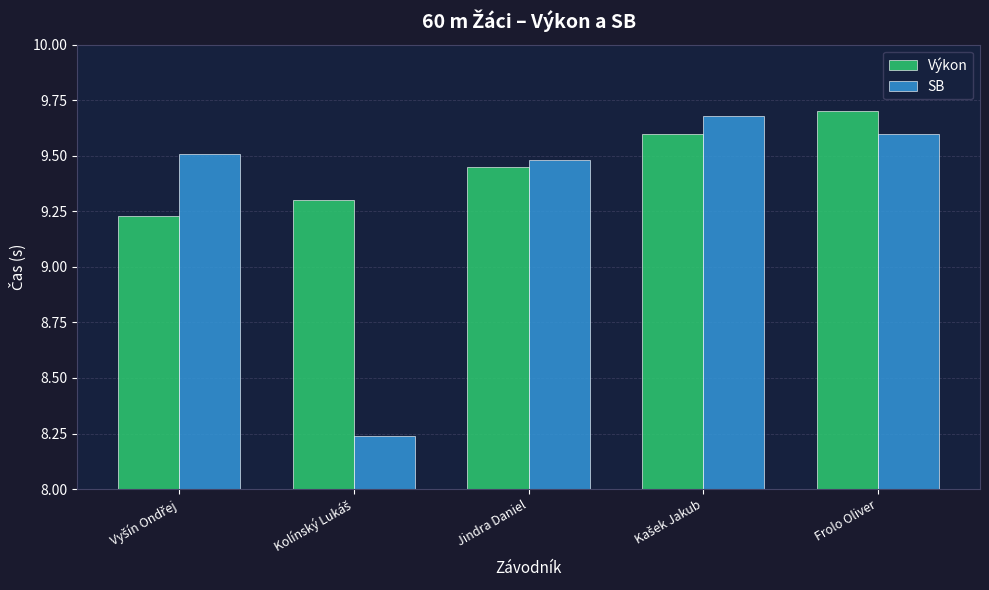

What are all the series names shown in the legend?

Výkon, SB